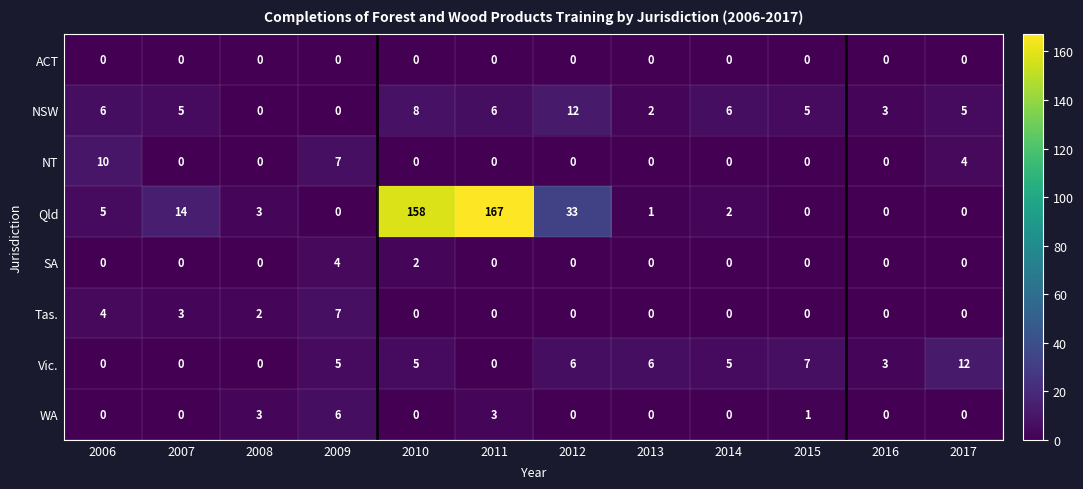

At which category is the sum across all series the highest?

2011